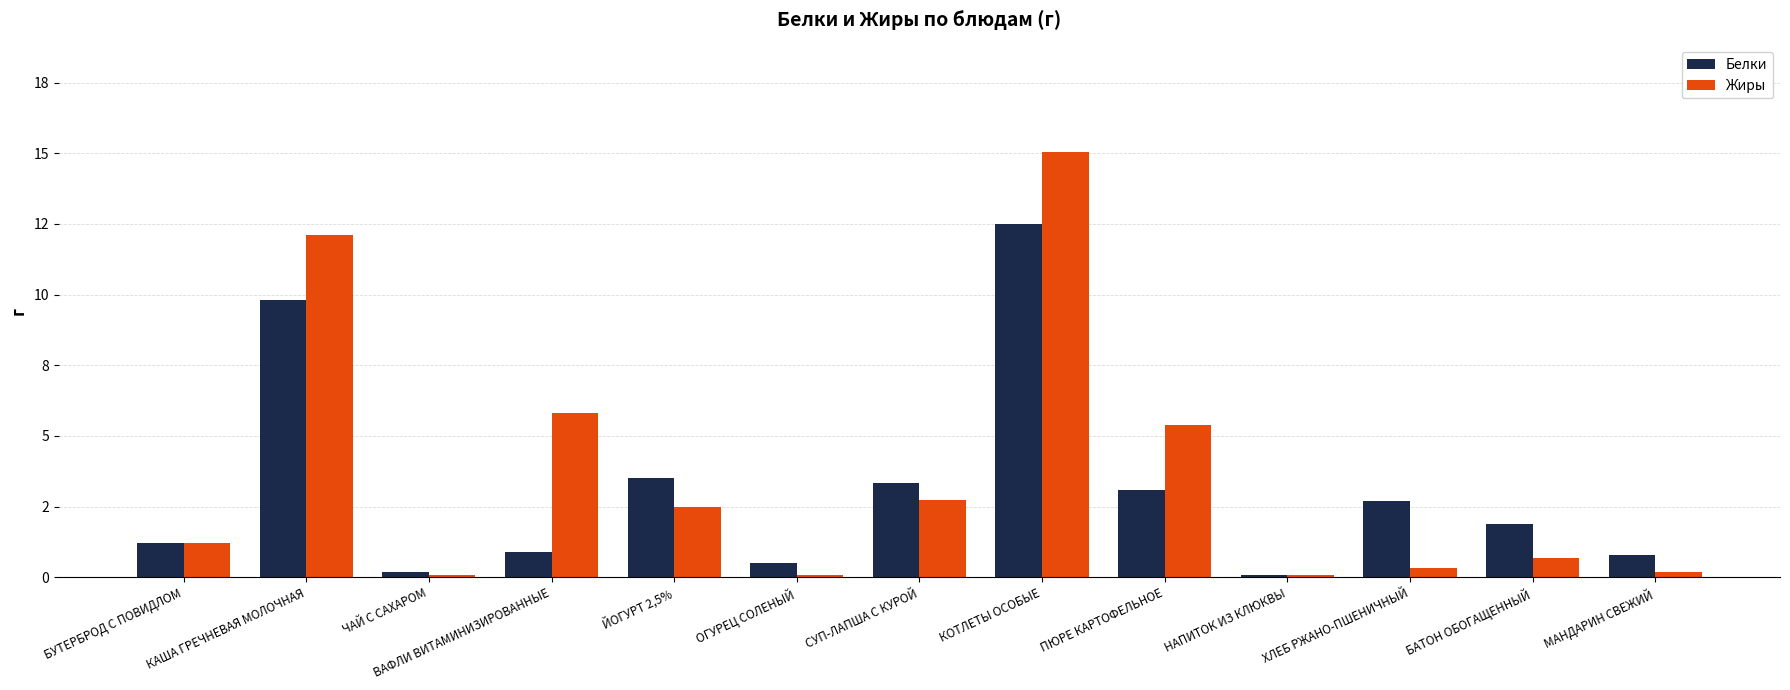

At how many categories does at least one series exceed 3?

6